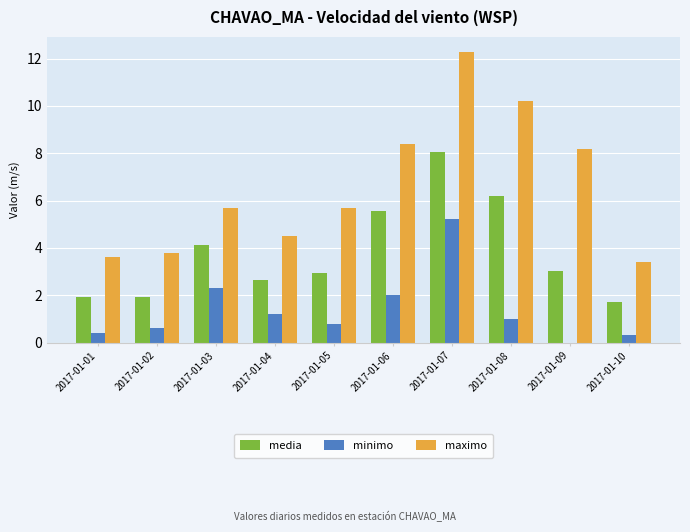

Is it true that minimo equals 0.0 at 2017-01-09?

True